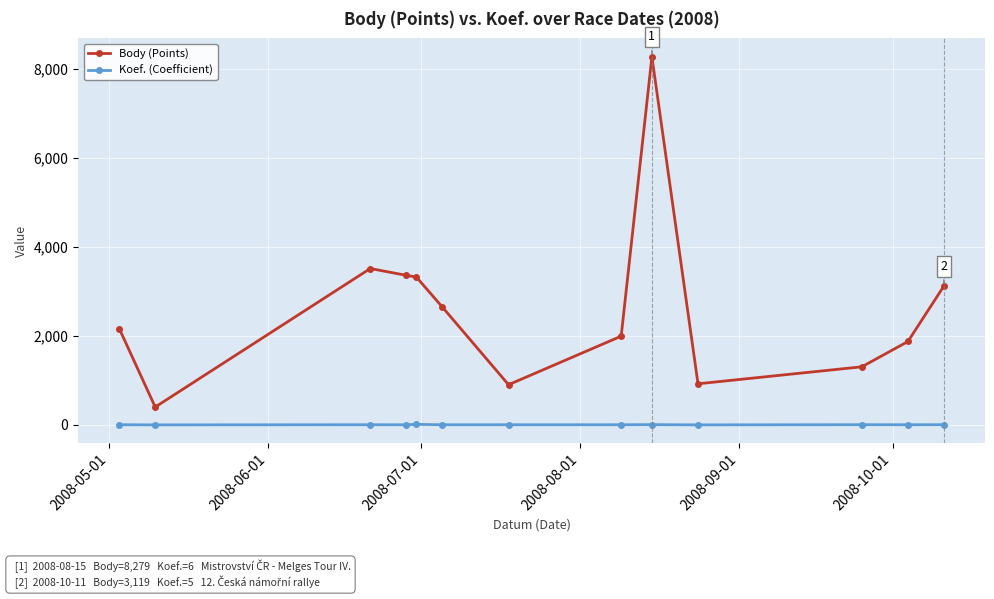

Which series has the largest total across all categories?

Body (Points)